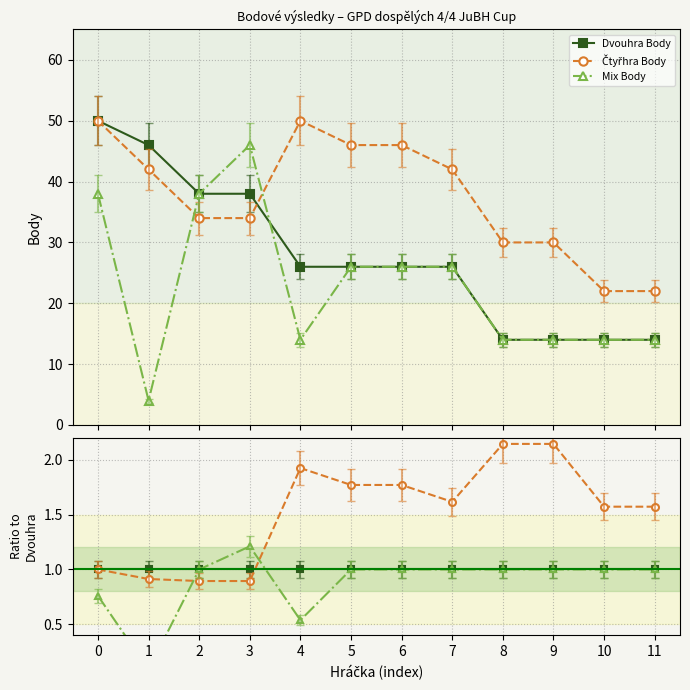

What is the minimum value shown in the chart?

0.1